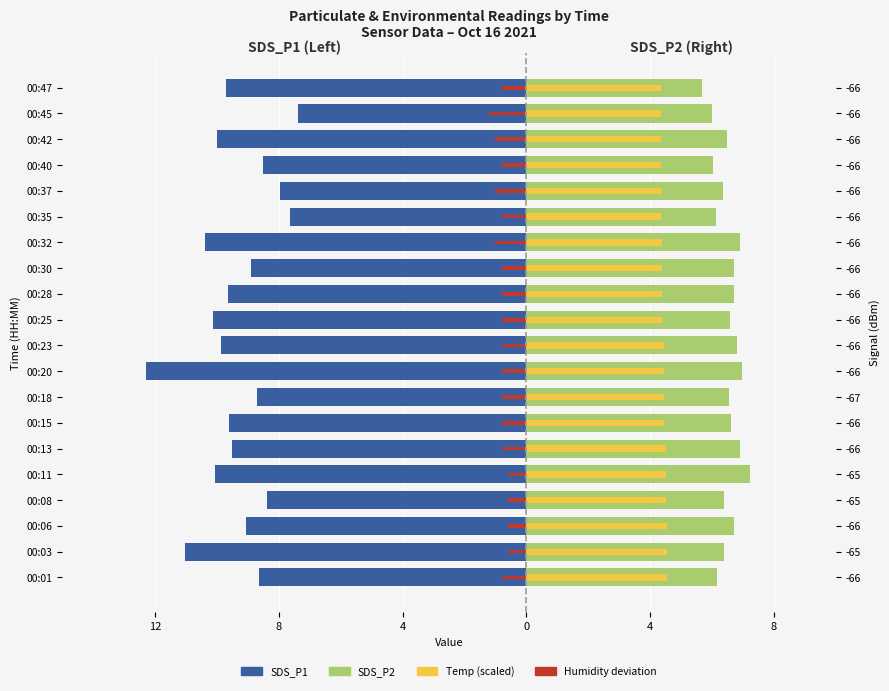

Between 00:37 and 00:15, which is larger?

00:37